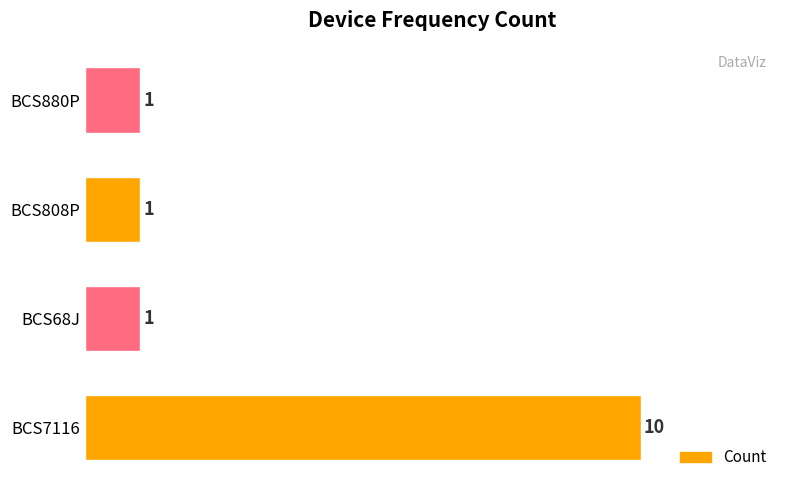

Reading top to bottom, what are all the values shown in this chart?

1	1	1	10